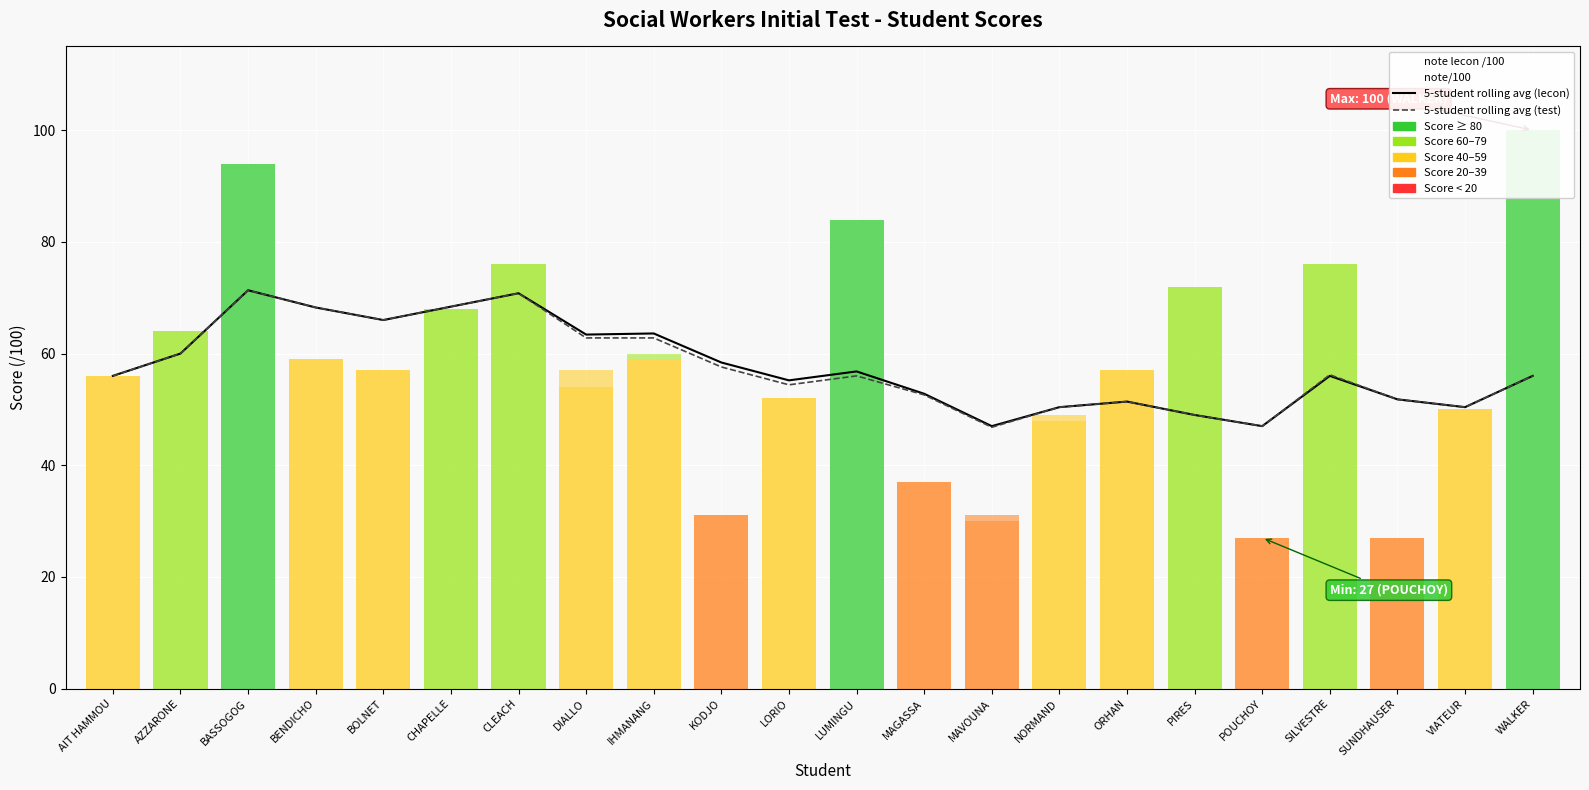

Reading left to right, what are all the values shown in this chart?

5-student rolling avg (lecon): AIT HAMMOU=56.0	AZZARONE=60.0	BASSOGOG=71.3	BENDICHO=68.2	BOLNET=66.0	CHAPELLE=68.4	CLEACH=70.8	DIALLO=63.4	IHMANANG=63.6	KODJO=58.4	LORIO=55.2	LUMINGU=56.8	MAGASSA=52.8	MAVOUNA=47.0	NORMAND=50.4	ORHAN=51.4	PIRES=49.0	POUCHOY=47.0	SILVESTRE=56.0	SUNDHAUSER=51.8	VIATEUR=50.4	WALKER=56.0
5-student rolling avg (test): AIT HAMMOU=56.0	AZZARONE=60.0	BASSOGOG=71.3	BENDICHO=68.2	BOLNET=66.0	CHAPELLE=68.4	CLEACH=70.8	DIALLO=62.8	IHMANANG=62.8	KODJO=57.6	LORIO=54.4	LUMINGU=56.0	MAGASSA=52.6	MAVOUNA=46.8	NORMAND=50.4	ORHAN=51.4	PIRES=49.0	POUCHOY=47.0	SILVESTRE=56.2	SUNDHAUSER=51.8	VIATEUR=50.4	WALKER=56.0